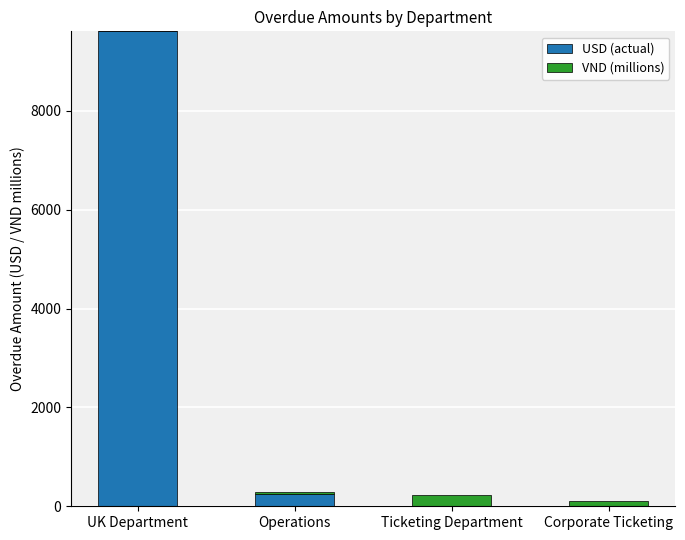

At which label is USD (actual) closest to 4806?

Operations